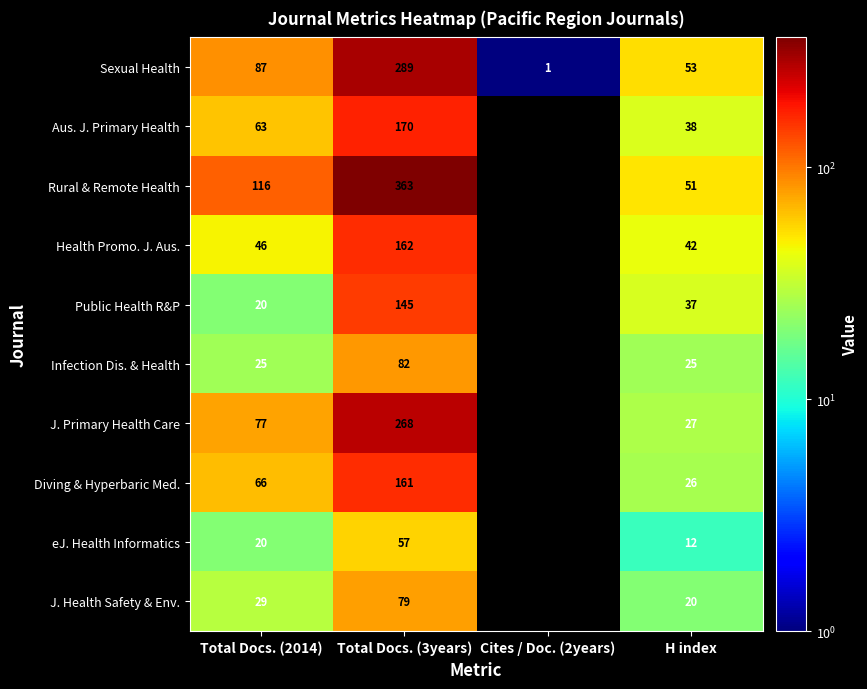

Which series has the largest range (max minus min)?

Rural & Remote Health